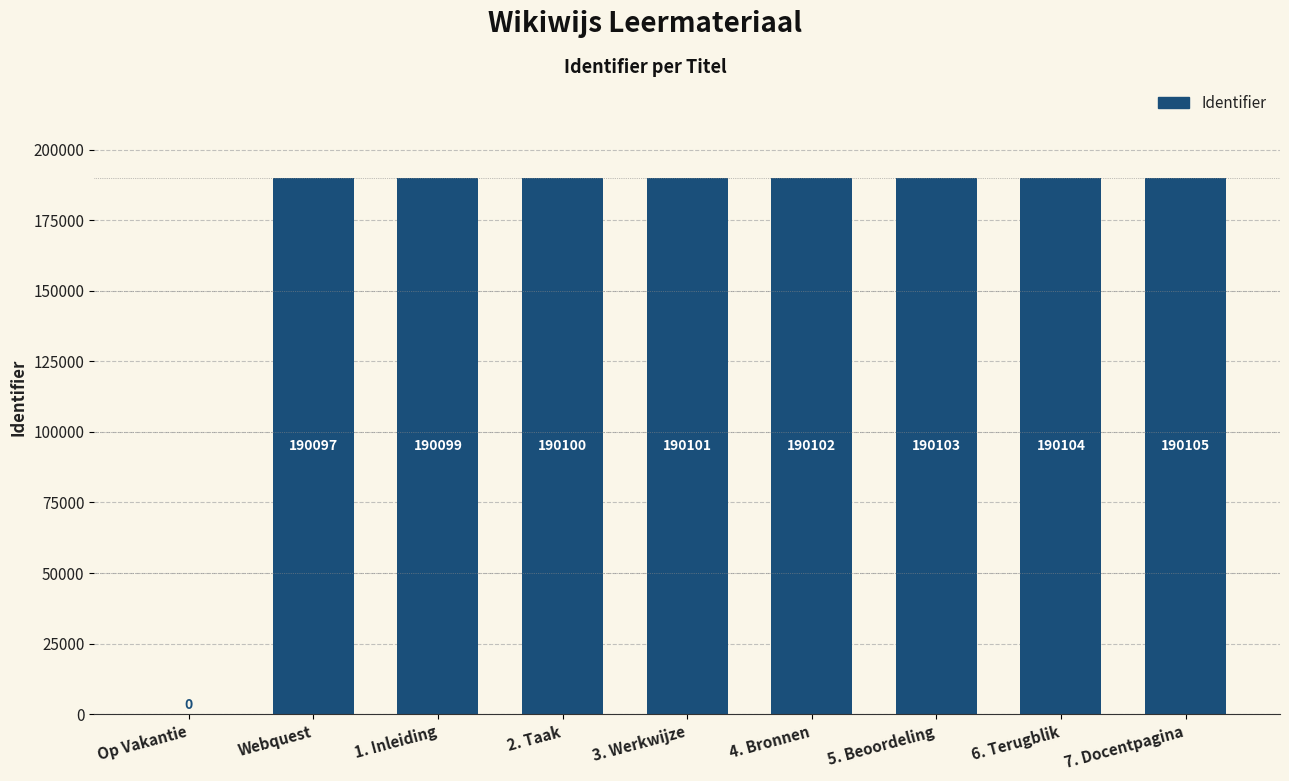

At which category does the chart reach its peak across all series?

7. Docentpagina